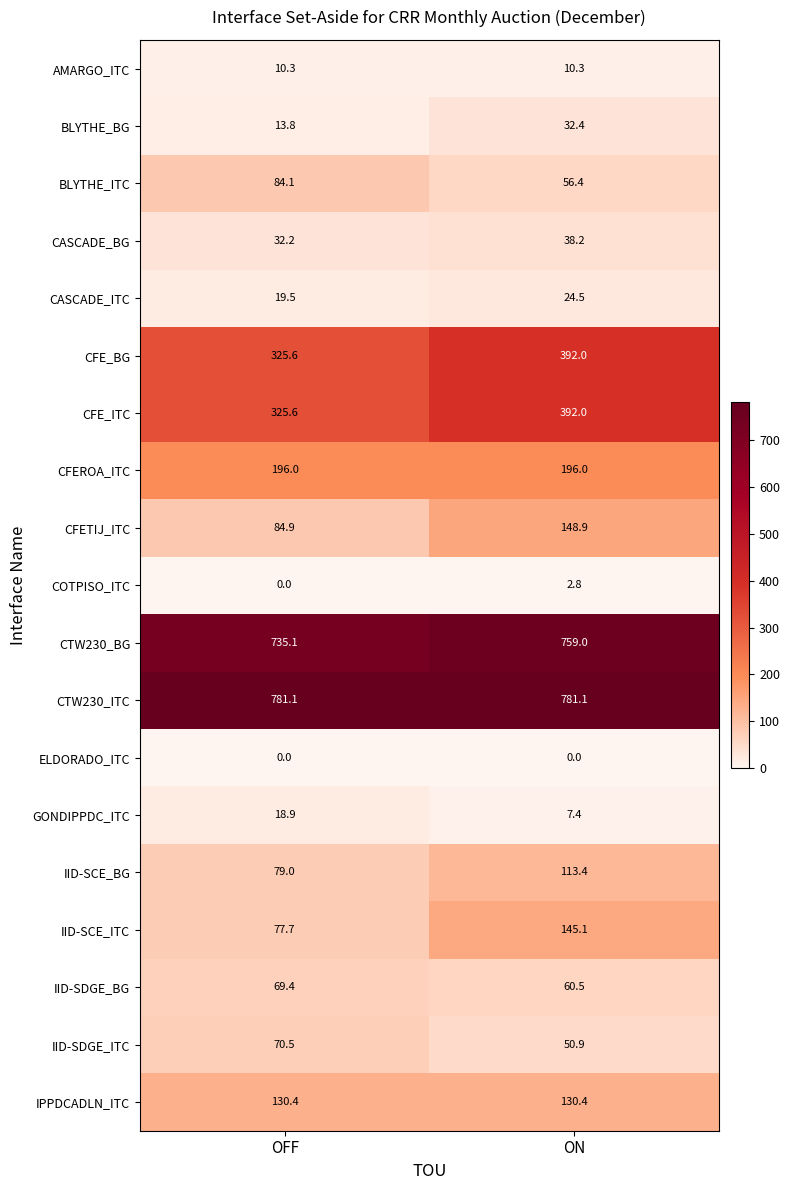

What value does the IID-SDGE_ITC series have at OFF?

70.5